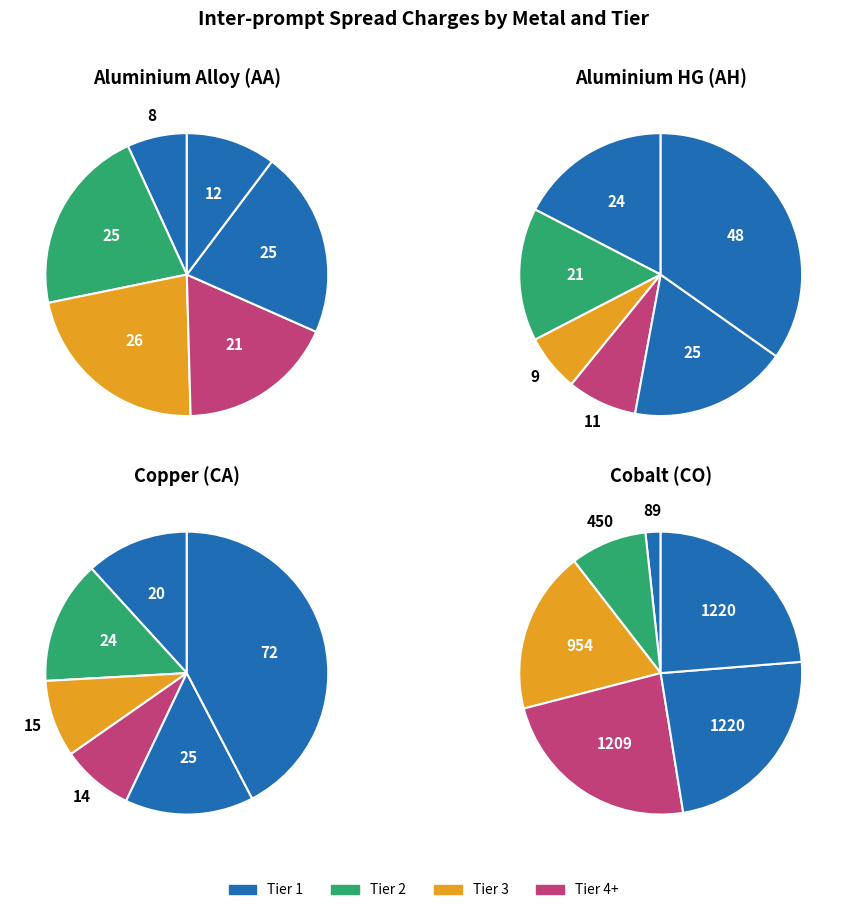

Does any single category account for the majority?

No